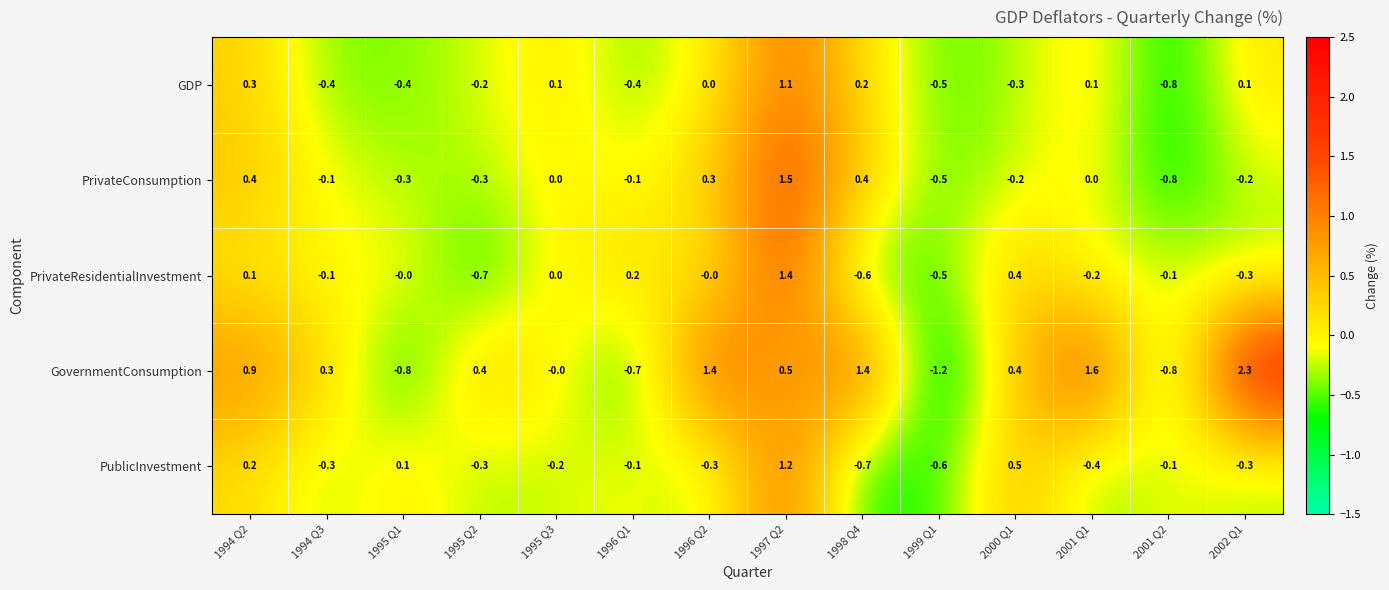

The GDP series shows -0.3 at 2000 Q1. True or false?

True